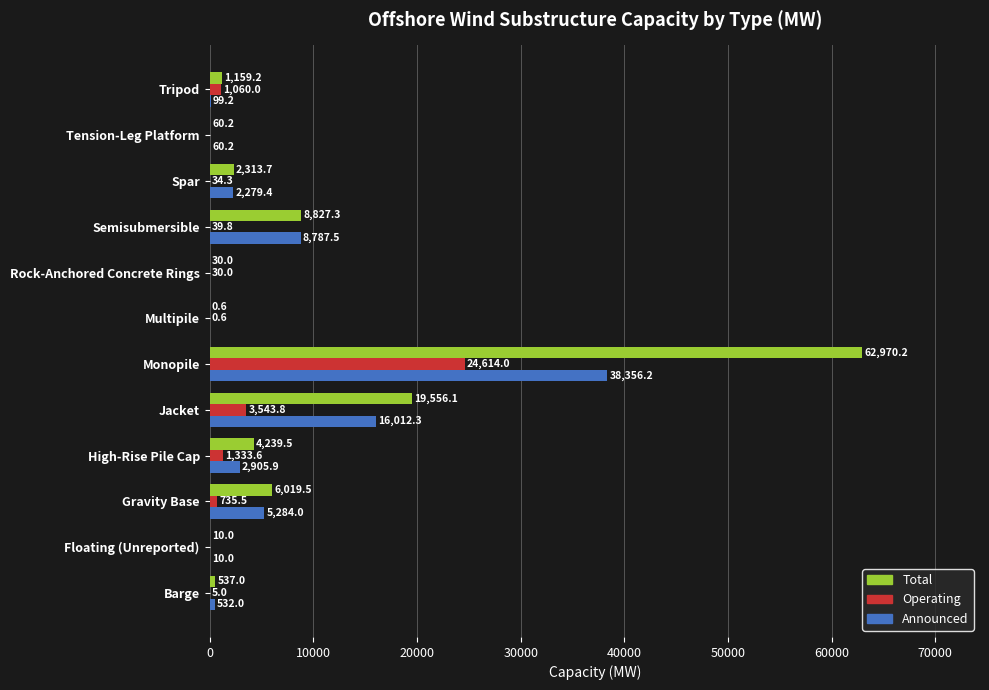

What is the sum of all Total values?

105723.3